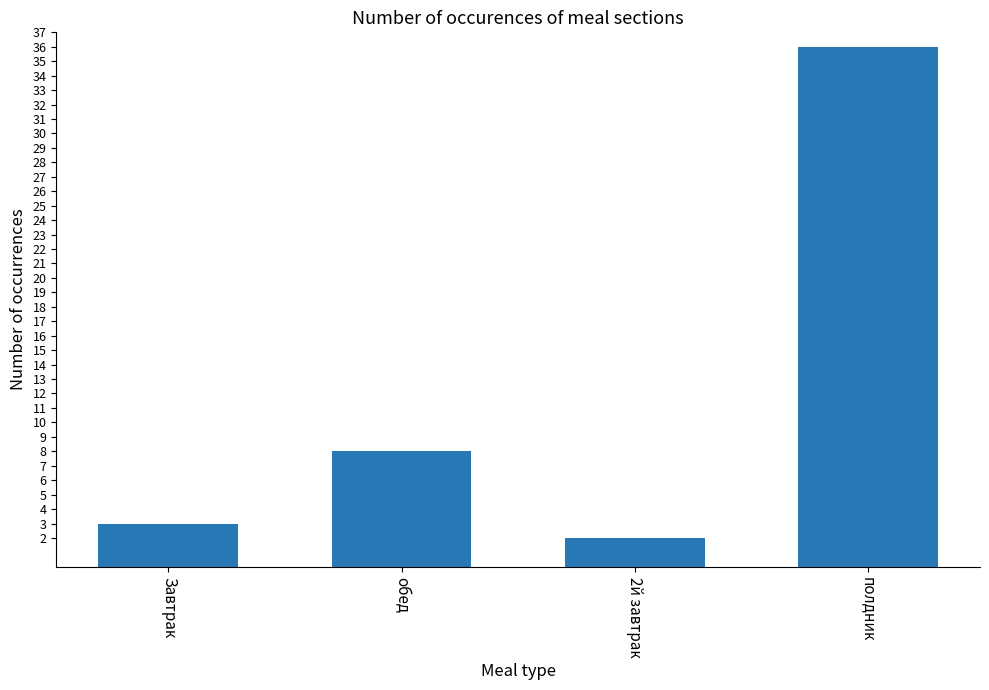

How many bars are there in total?

4